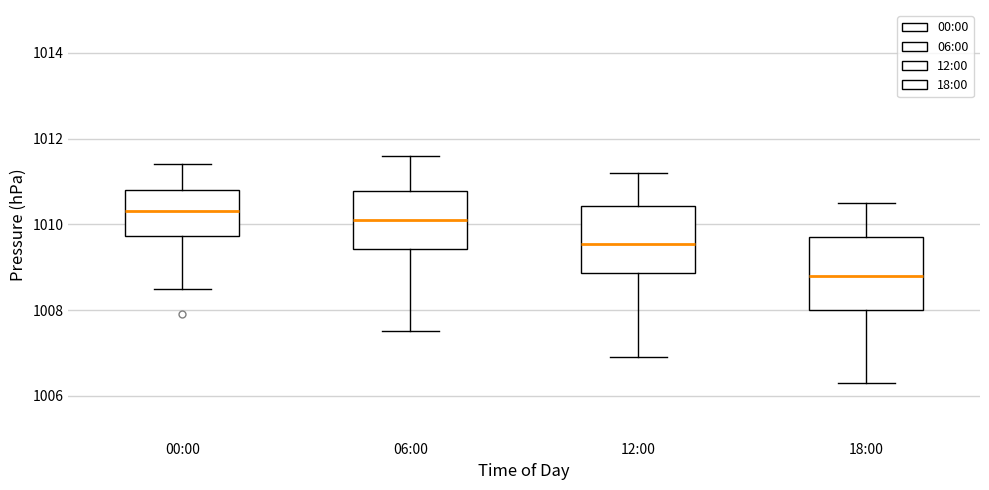

Where does the median line of the box for 00:00 sit on the y-axis? The values are not printed on the chart, so give them approximately, as read against the axis.

1010.4